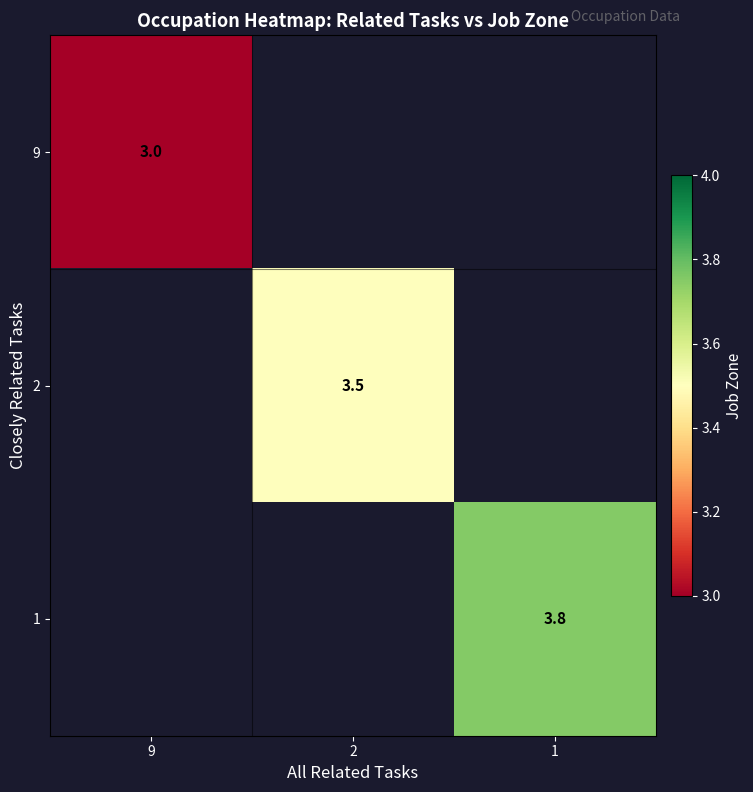

Is it true that 2 equals 4.7 at 2?

False